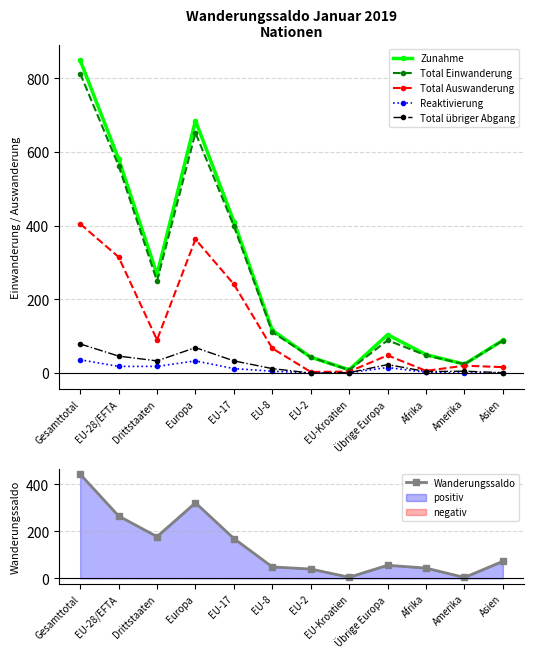

What value does the Total übriger Abgang series have at EU-8, to the nearest 10?

10